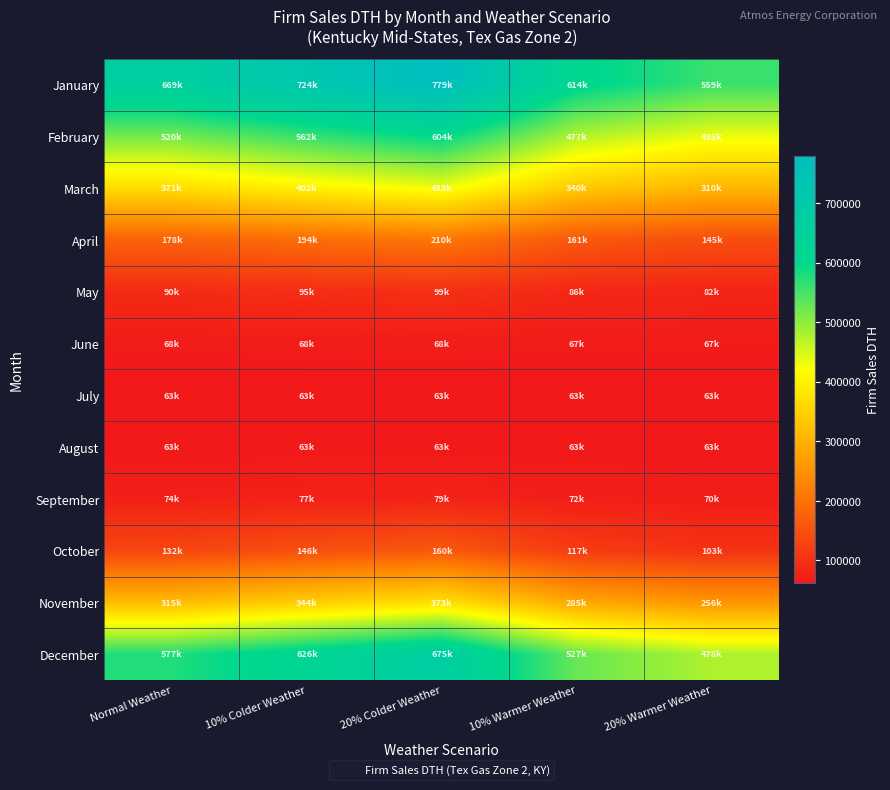

How many categories are shown in the chart?

5